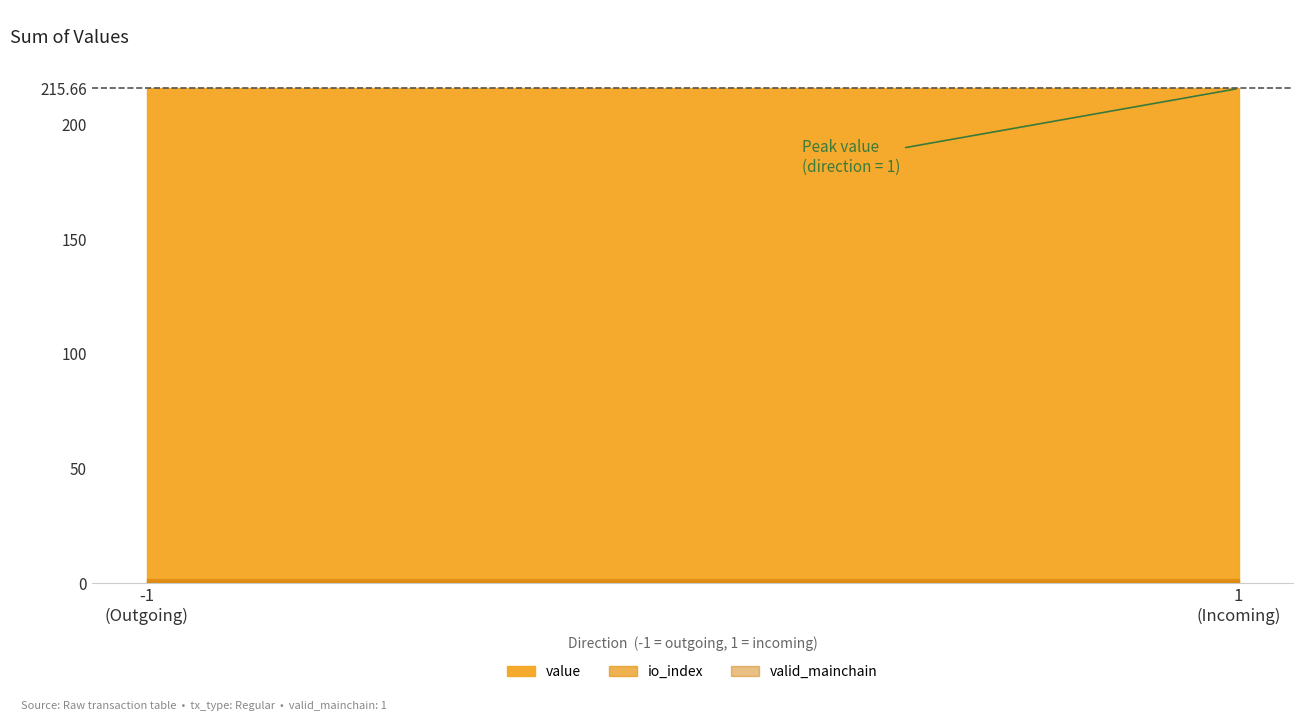

How many data points in value are less than 215?

2